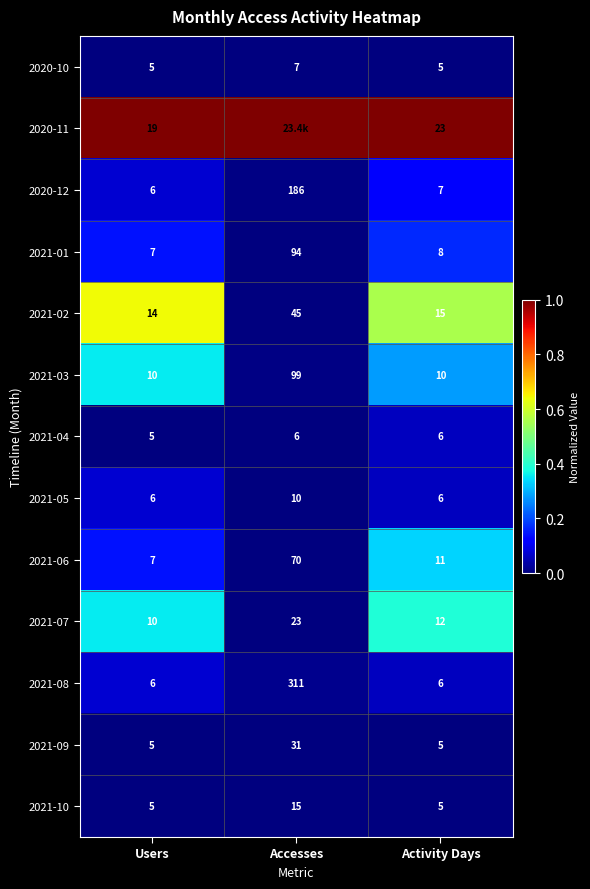

What is the sum of all 2021-09 values?

41